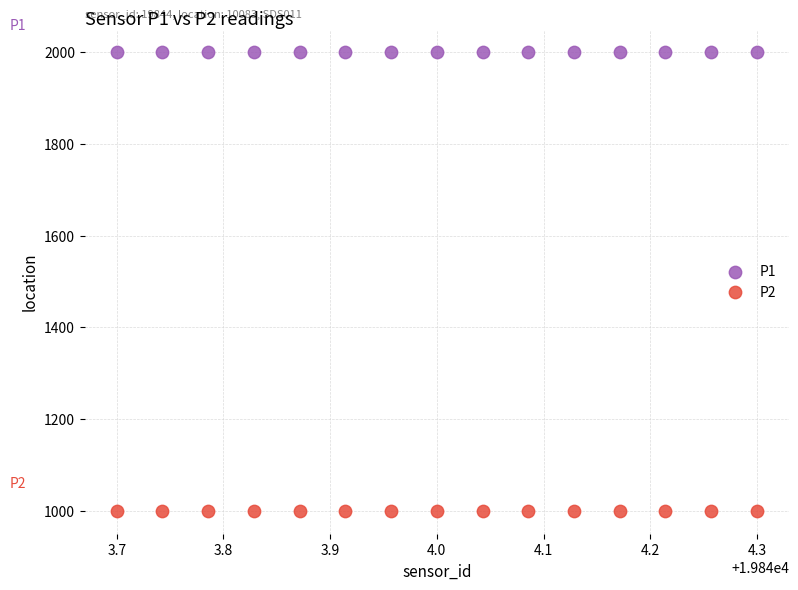

Which series contains the lowest Y value?

P2